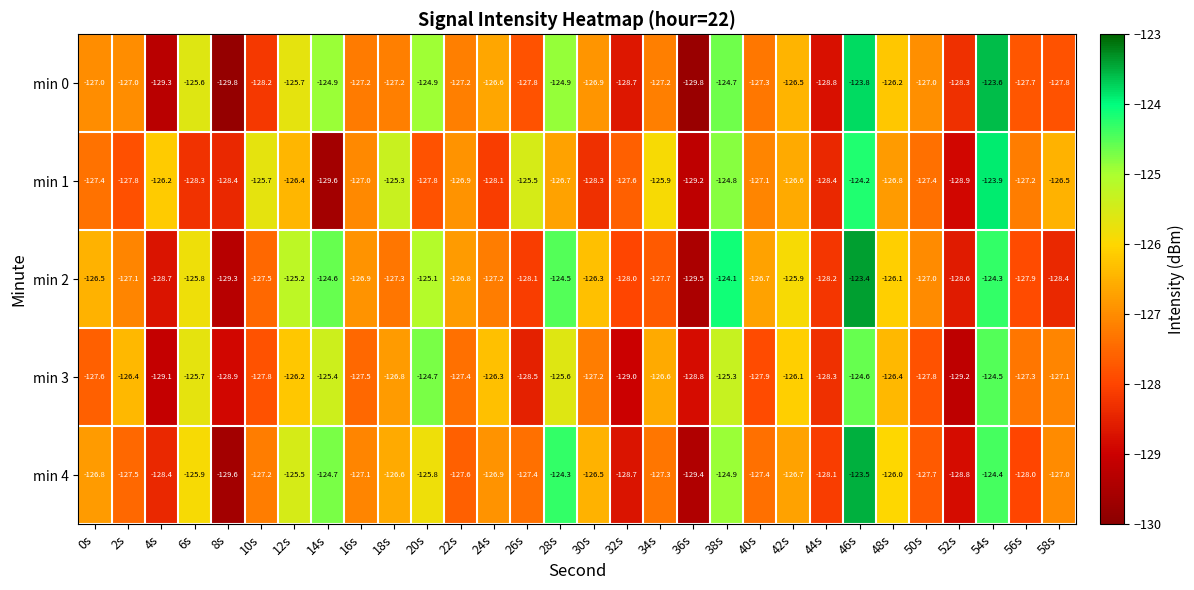

What is the total value across all series at 20s?

-628.3